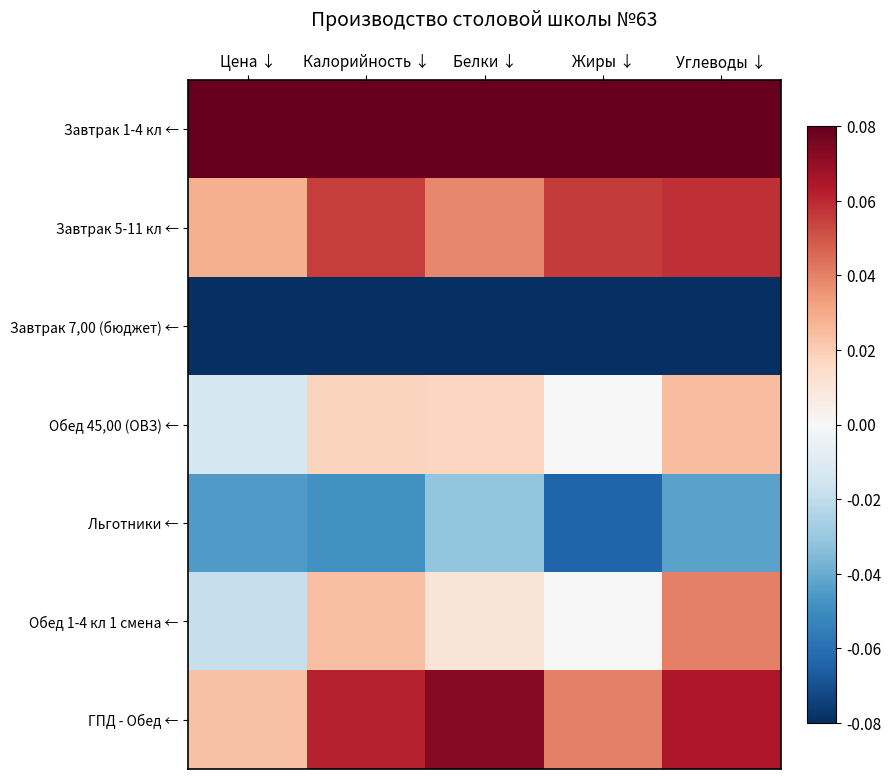

Reading left to right, extract all data points from this chart.

Завтрак 1-4 кл ←: Цена ↓=0.1	Калорийность ↓=0.1	Белки ↓=0.1	Жиры ↓=0.1	Углеводы ↓=0.1
Завтрак 5-11 кл ←: Цена ↓=0.0	Калорийность ↓=0.1	Белки ↓=0.0	Жиры ↓=0.1	Углеводы ↓=0.1
Завтрак 7,00 (бюджет) ←: Цена ↓=-0.1	Калорийность ↓=-0.1	Белки ↓=-0.1	Жиры ↓=-0.1	Углеводы ↓=-0.1
Обед 45,00 (ОВЗ) ←: Цена ↓=-0.0	Калорийность ↓=0.0	Белки ↓=0.0	Жиры ↓=0.0	Углеводы ↓=0.0
Льготники ←: Цена ↓=-0.0	Калорийность ↓=-0.0	Белки ↓=-0.0	Жиры ↓=-0.1	Углеводы ↓=-0.0
Обед 1-4 кл 1 смена ←: Цена ↓=-0.0	Калорийность ↓=0.0	Белки ↓=0.0	Жиры ↓=0.0	Углеводы ↓=0.0
ГПД - Обед ←: Цена ↓=0.0	Калорийность ↓=0.1	Белки ↓=0.1	Жиры ↓=0.0	Углеводы ↓=0.1